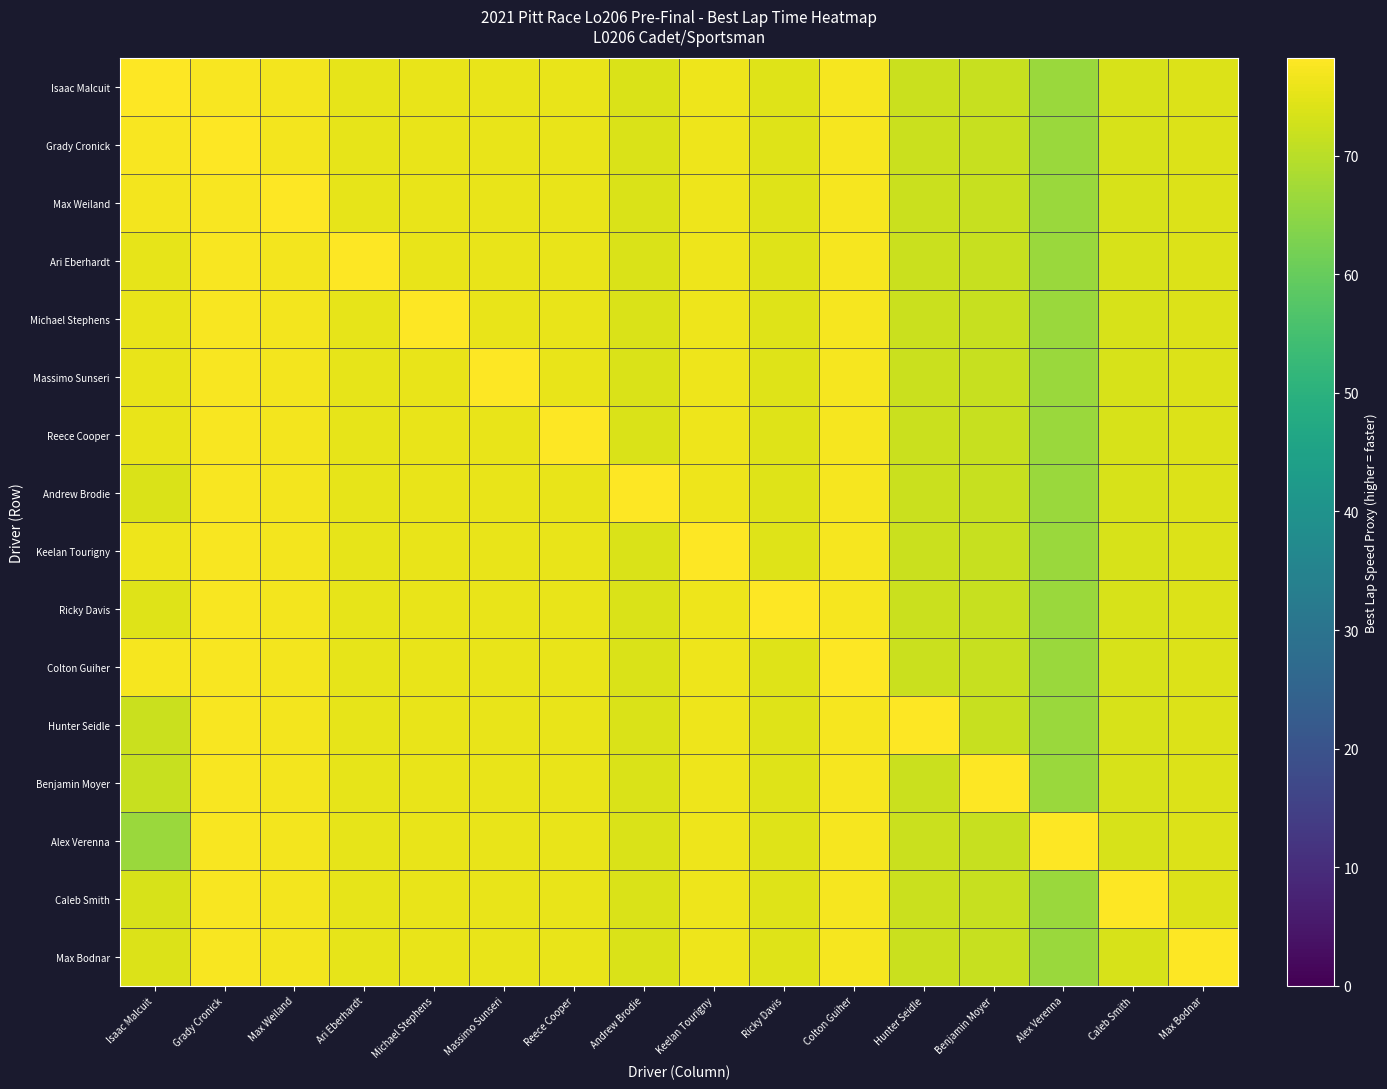

At which category is the sum across all series the highest?

Grady Cronick